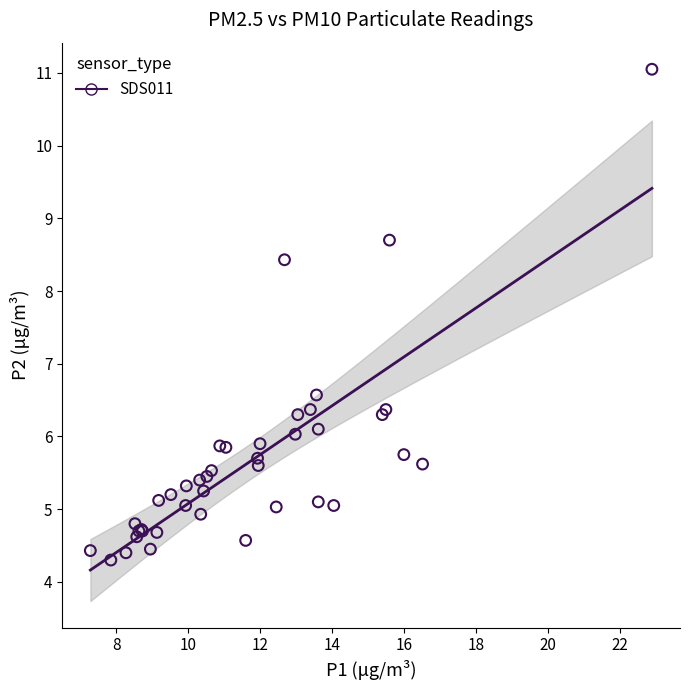

What Y value in the scatter plot is closest to 7?

6.6